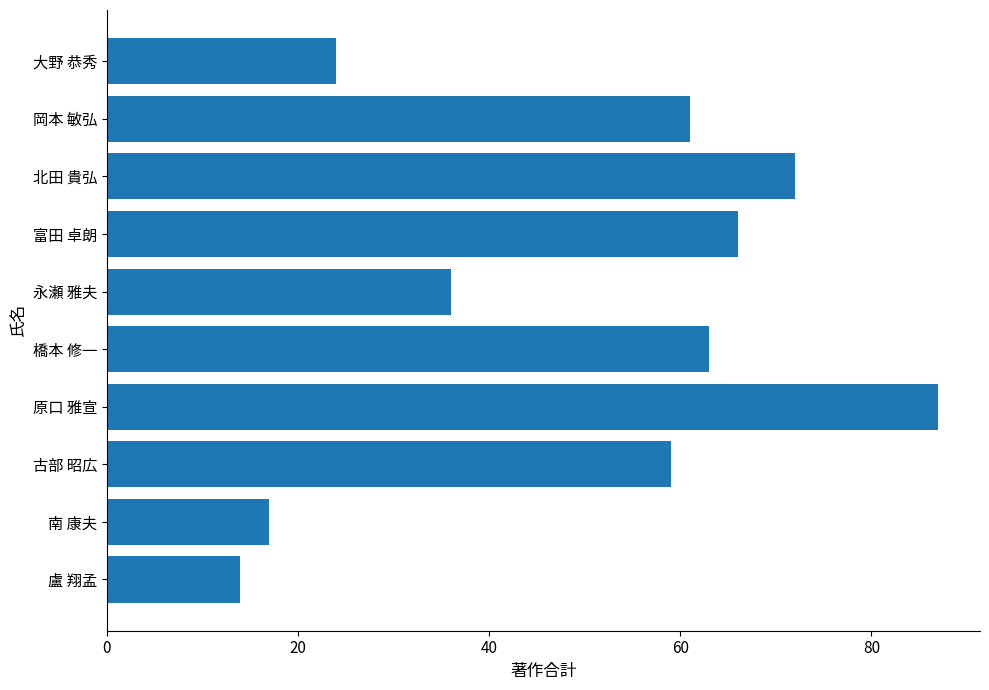

What is the change in value from 大野 恭秀 to 南 康夫?

-7